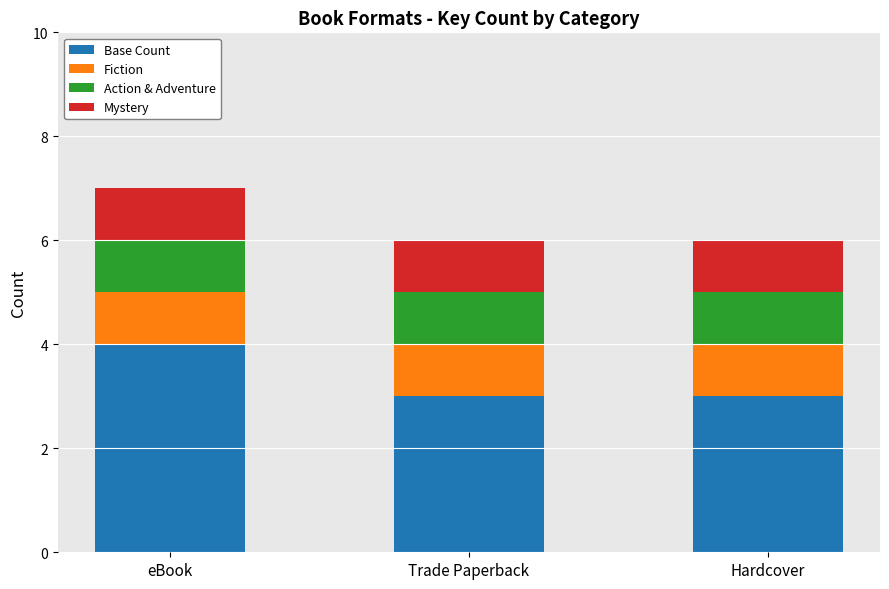

What are all the series names shown in the legend?

Base Count, Fiction, Action & Adventure, Mystery